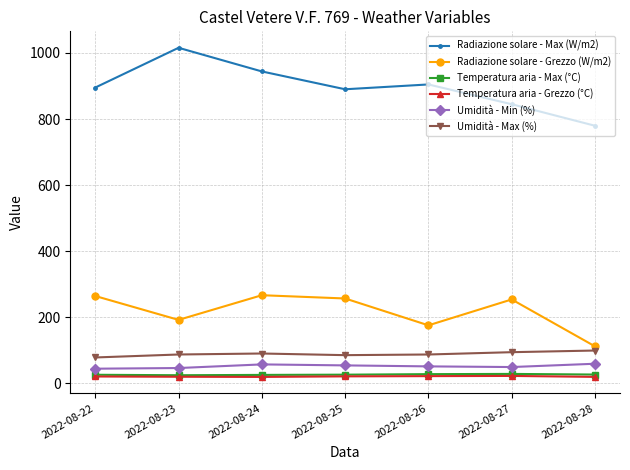

At which category does Radiazione solare - Max (W/m2) reach its first local peak?

2022-08-23